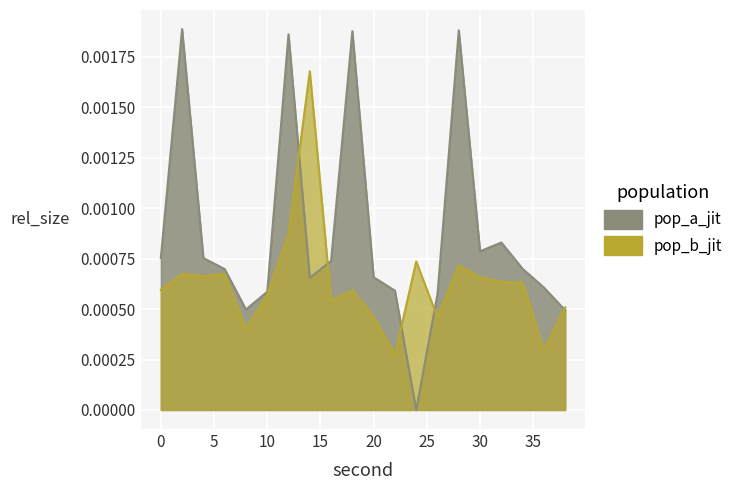

Reading left to right, extract all data points from this chart.

mean_intensity: 0=0.0	2=0.0	4=0.0	6=0.0	8=0.0	10=0.0	12=0.0	14=0.0	16=0.0	18=0.0	20=0.0	22=0.0	24=0.0	26=0.0	28=0.0	30=0.0	32=0.0	34=0.0	36=0.0	38=0.0
mean_intensity_b: 0=0.0	2=0.0	4=0.0	6=0.0	8=0.0	10=0.0	12=0.0	14=0.0	16=0.0	18=0.0	20=0.0	22=0.0	24=0.0	26=0.0	28=0.0	30=0.0	32=0.0	34=0.0	36=0.0	38=0.0